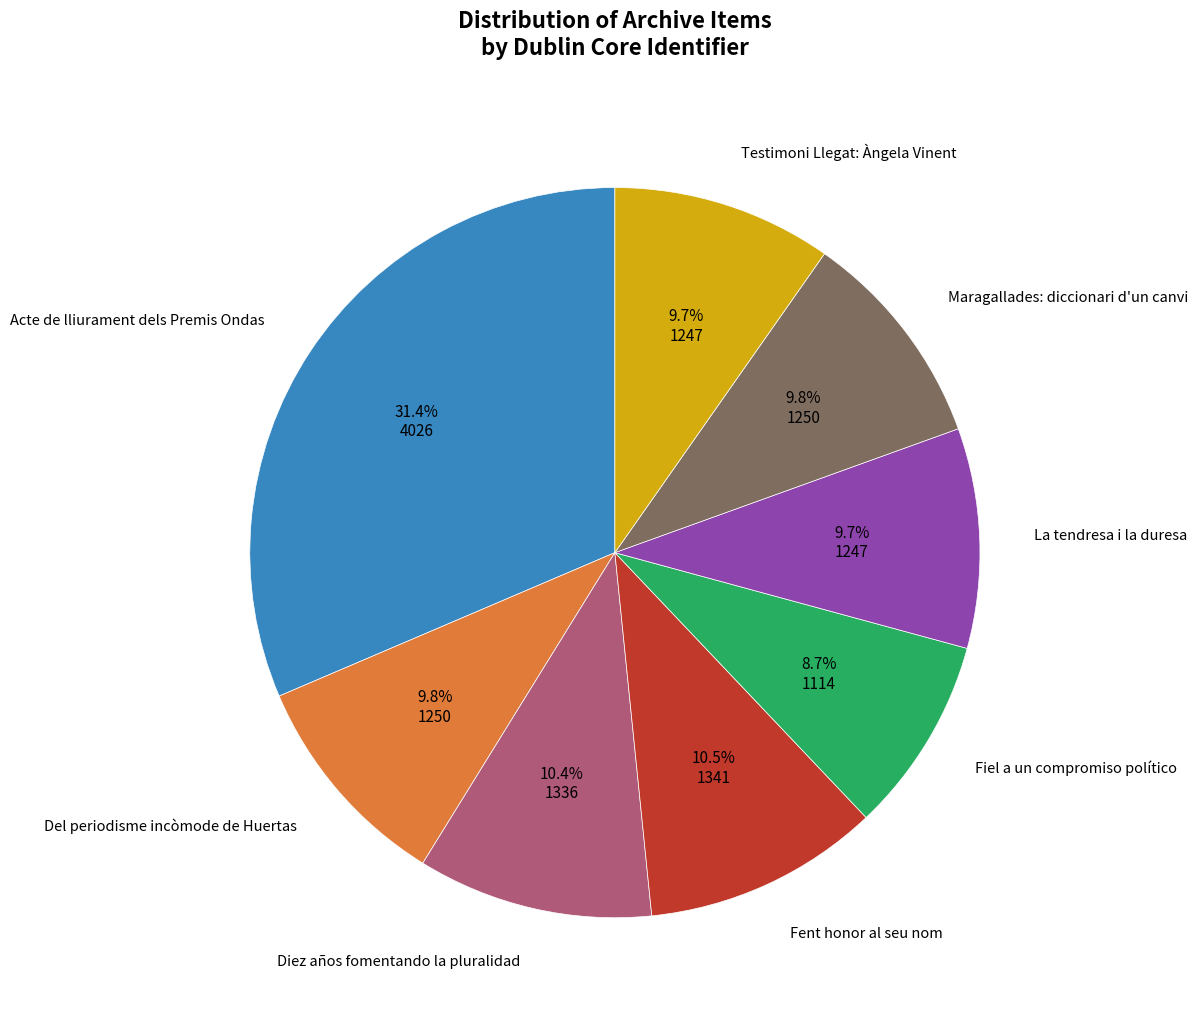

Does any single category account for the majority?

No